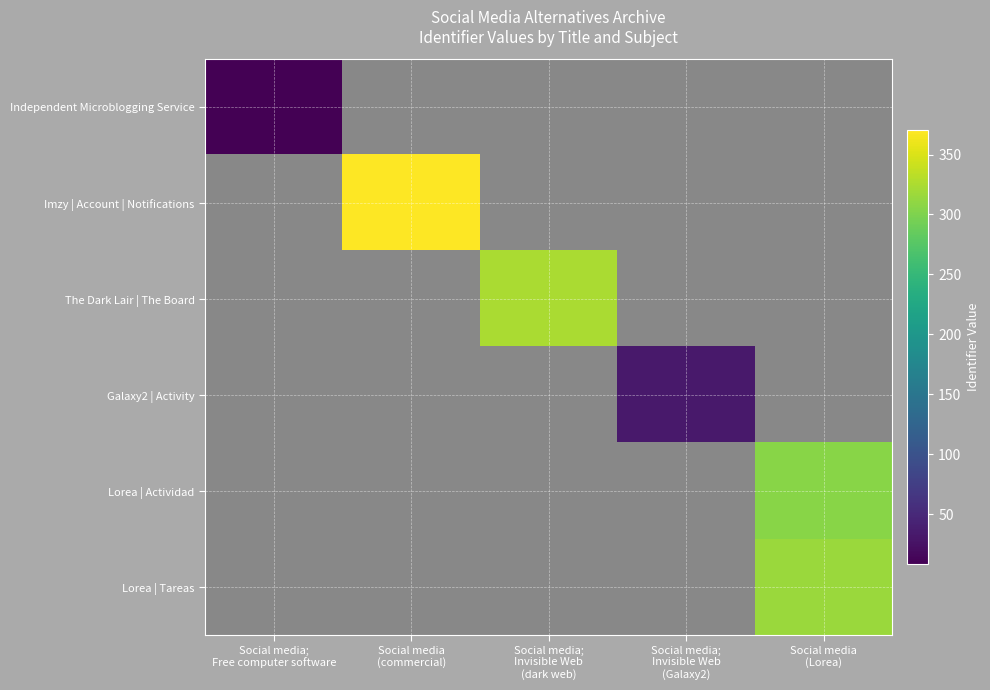

What is the smallest value displayed?

8.2